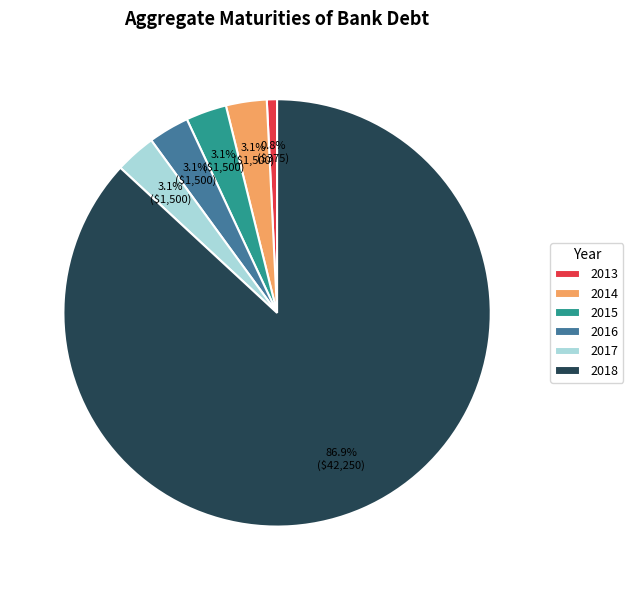

Which slice is the smallest?

2013